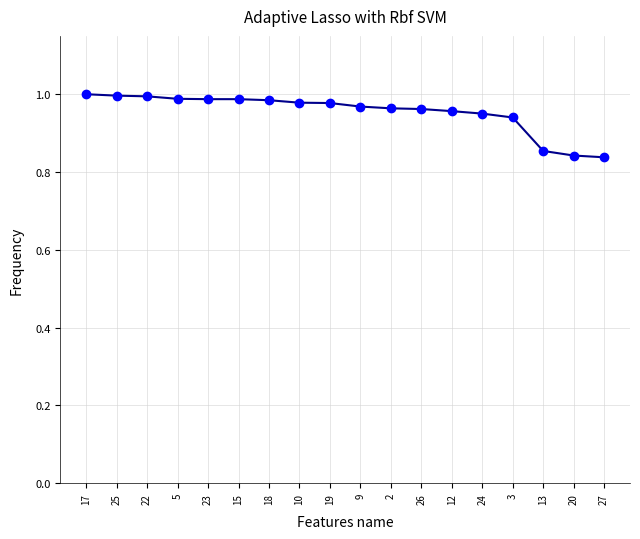

Between 10 and 20, which is larger?

10